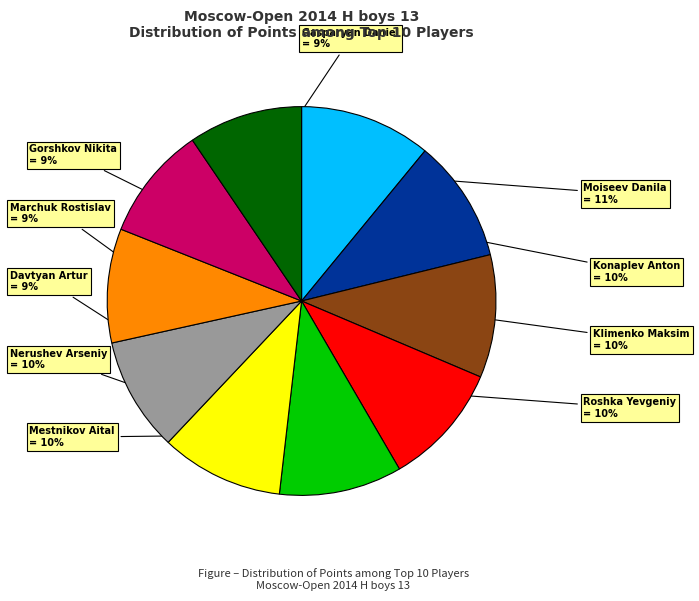

Is there any slice that represents more than half of the pie?

No